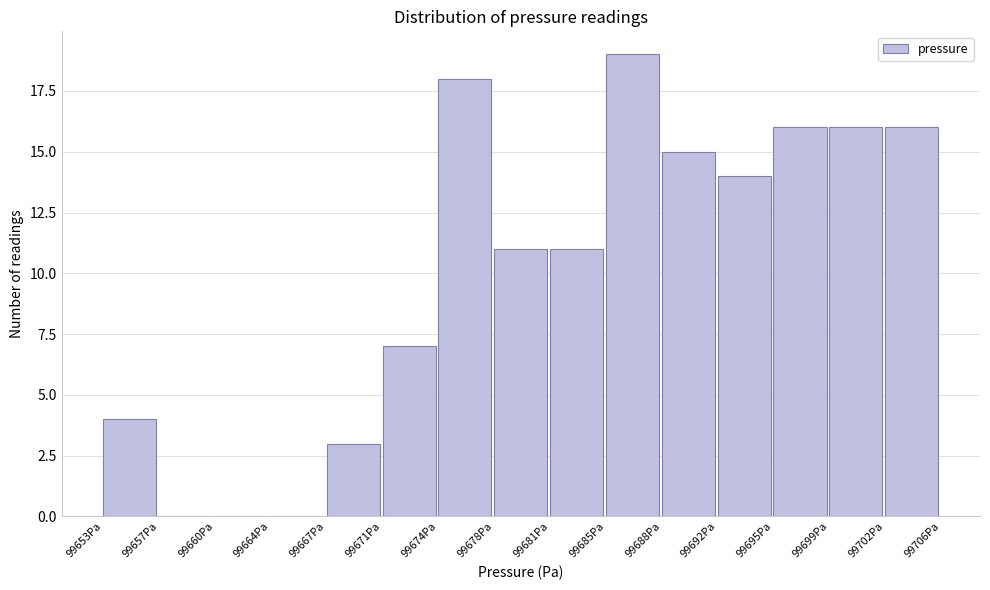

What is the height of the bar covering 99653.5 to 99657.0 on the x-axis? Neither the bar edges nor the heights are printed on the chart, so give them approximately, as read against the axes.

4